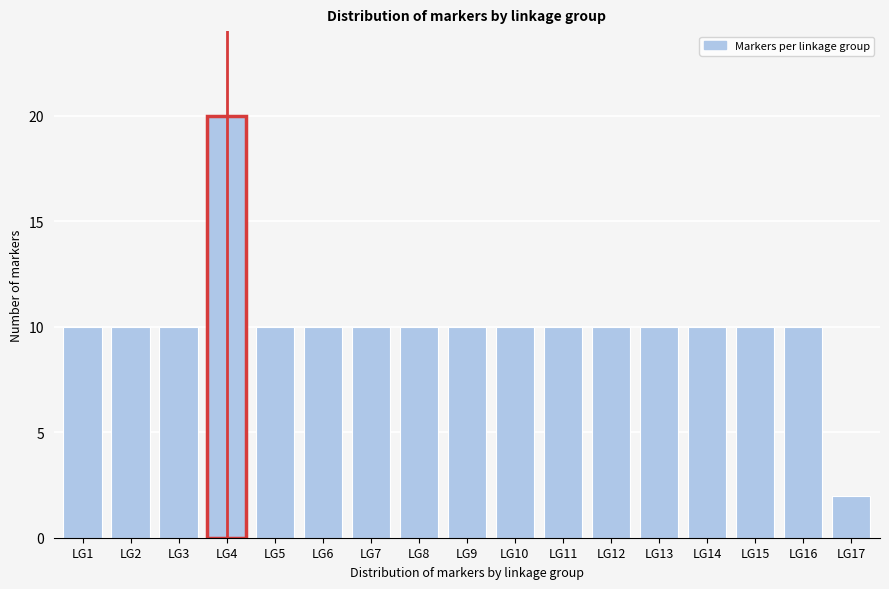

Reading left to right, what are all the values shown in this chart?

LG1=10	LG2=10	LG3=10	LG4=20	LG5=10	LG6=10	LG7=10	LG8=10	LG9=10	LG10=10	LG11=10	LG12=10	LG13=10	LG14=10	LG15=10	LG16=10	LG17=2